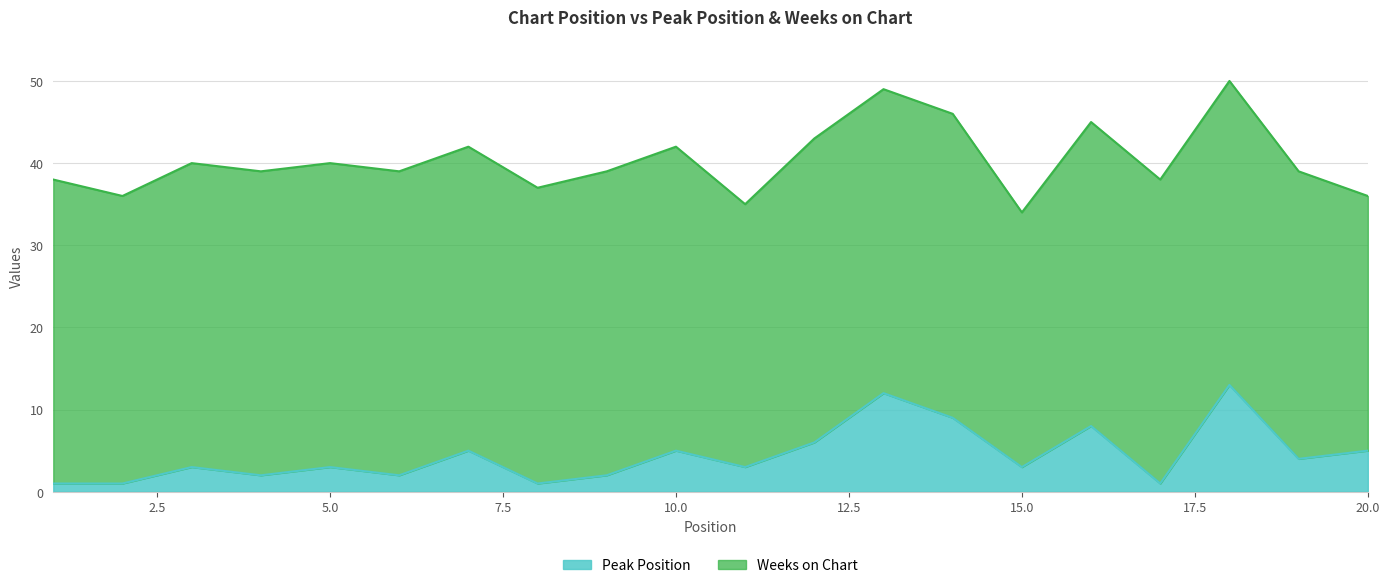

Where does the data first go above 3?

7